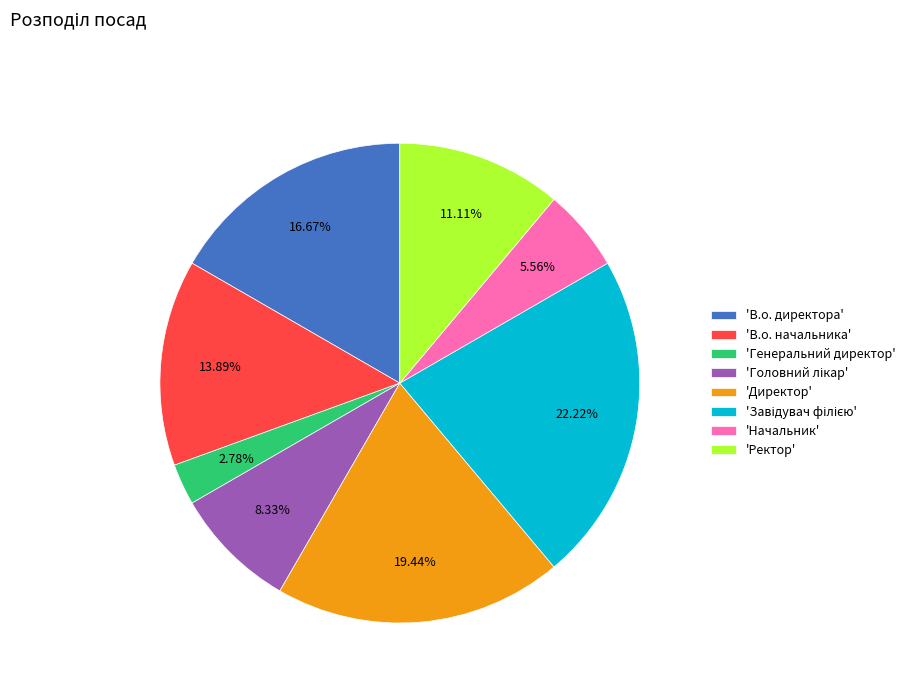

Do 'В.о. начальника' and 'Начальник' together represent more than half of the pie?

No